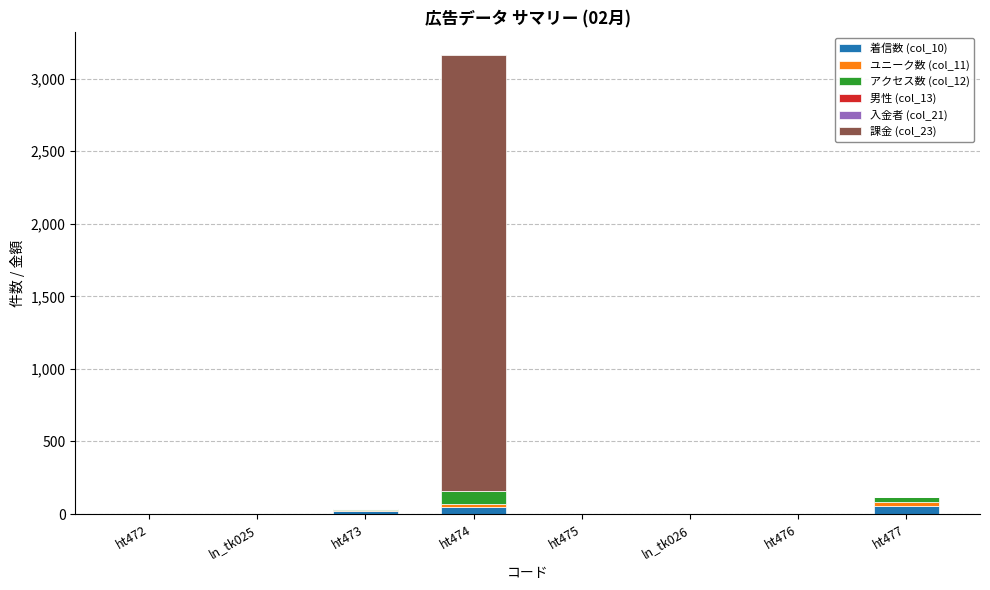

At which category is the sum across all series the highest?

ht474